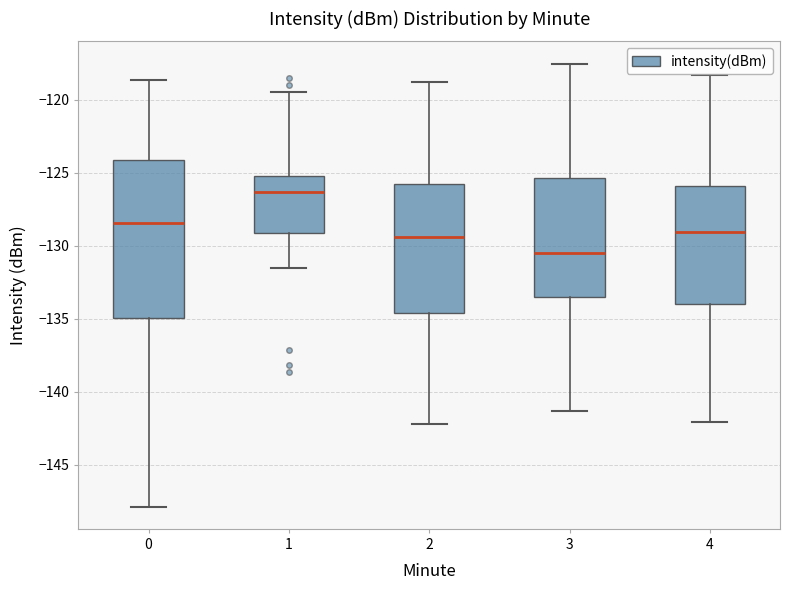

Comparing the boxes themselves (not the whiskers), which one is the tallest?

0